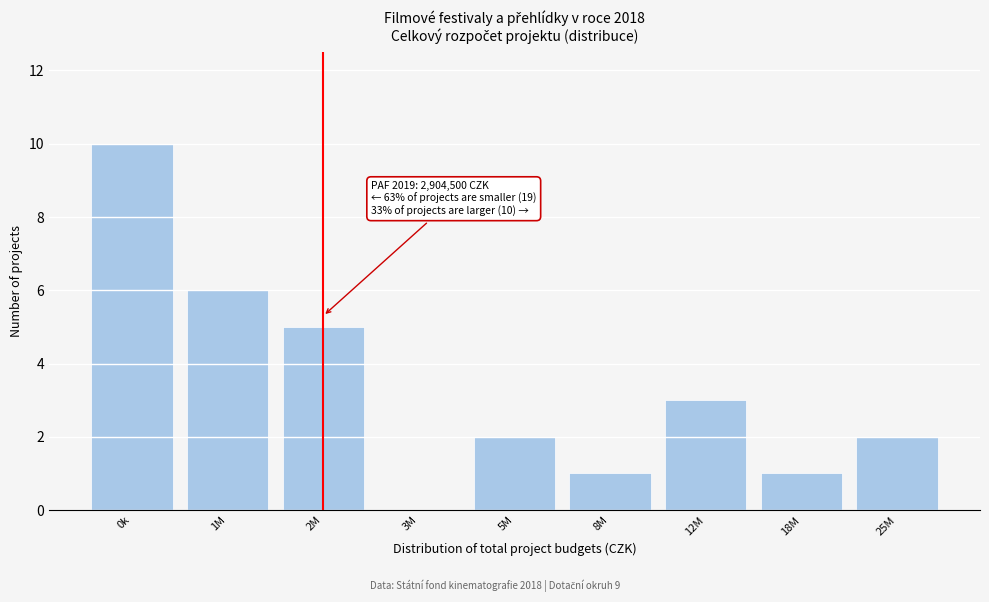

Reading left to right, what are all the values shown in this chart?

0k=10	1M=6	2M=5	3M=0	5M=2	8M=1	12M=3	18M=1	25M=2